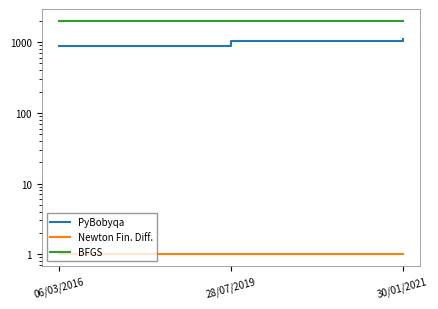

Reading left to right, what are all the values shown in this chart?

PyBobyqa: 06/03/2016=886	28/07/2019=1055	30/01/2021=1093
Newton Fin. Diff.: 06/03/2016=1	28/07/2019=1	30/01/2021=1
BFGS: 06/03/2016=2015	28/07/2019=2016	30/01/2021=2016